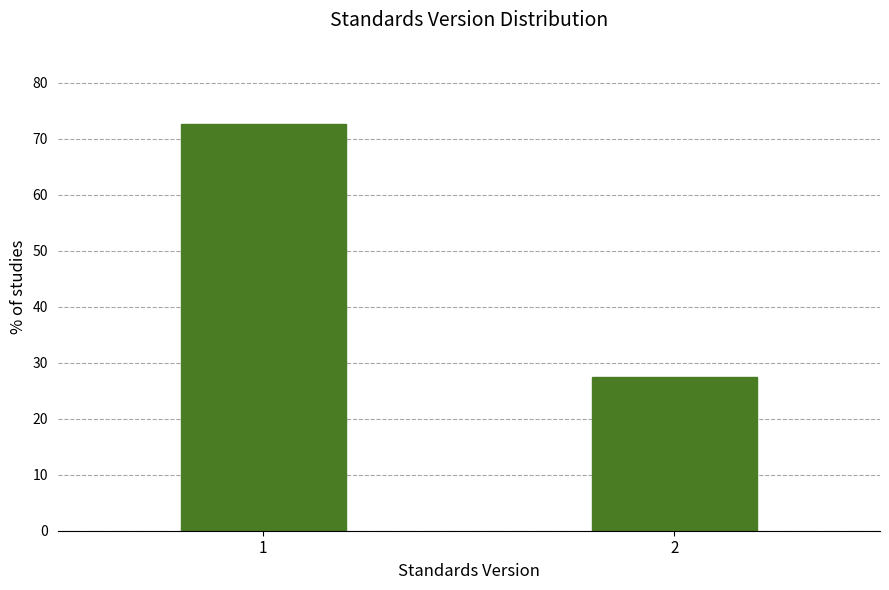

Reading left to right, transcribe all the data shown in this chart.

1=72.6	2=27.4